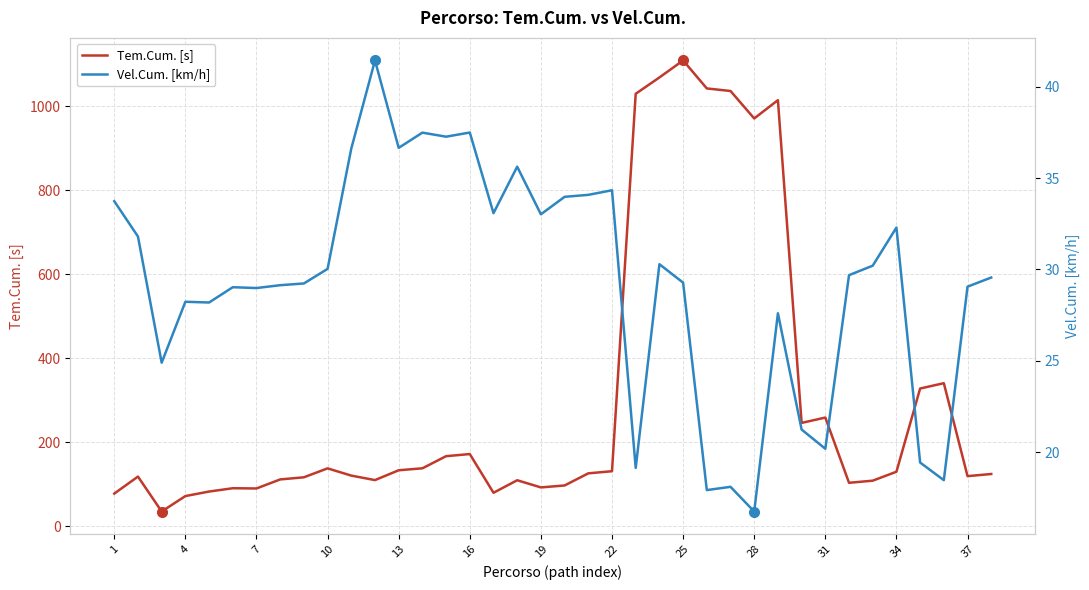

What is the maximum value for Tem.Cum. [s]?

1108.4